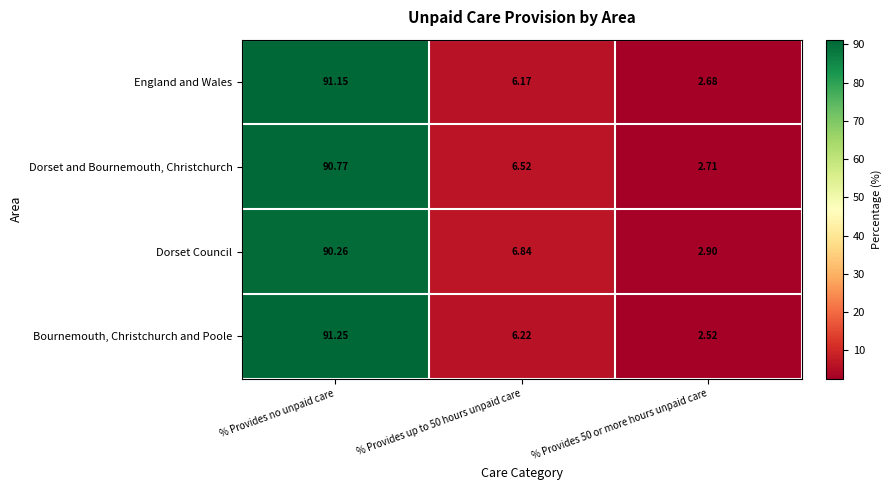

Which series changed the most between % Provides up to 50 hours unpaid care and % Provides 50 or more hours unpaid care?

Dorset Council